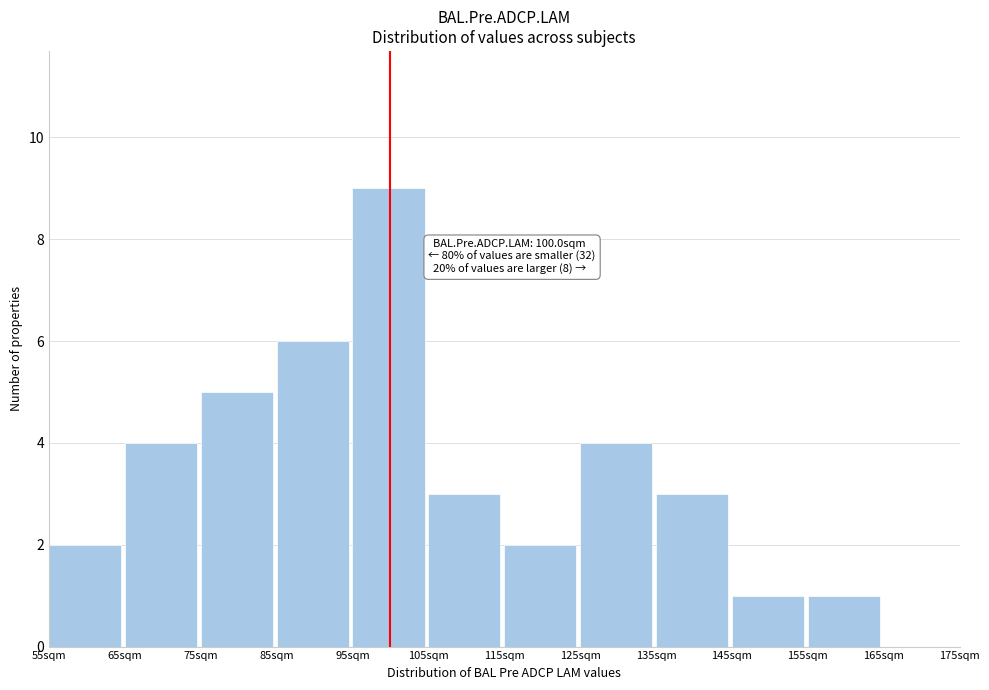

Over which range of the x-axis is the bar tallest?

95 to 105